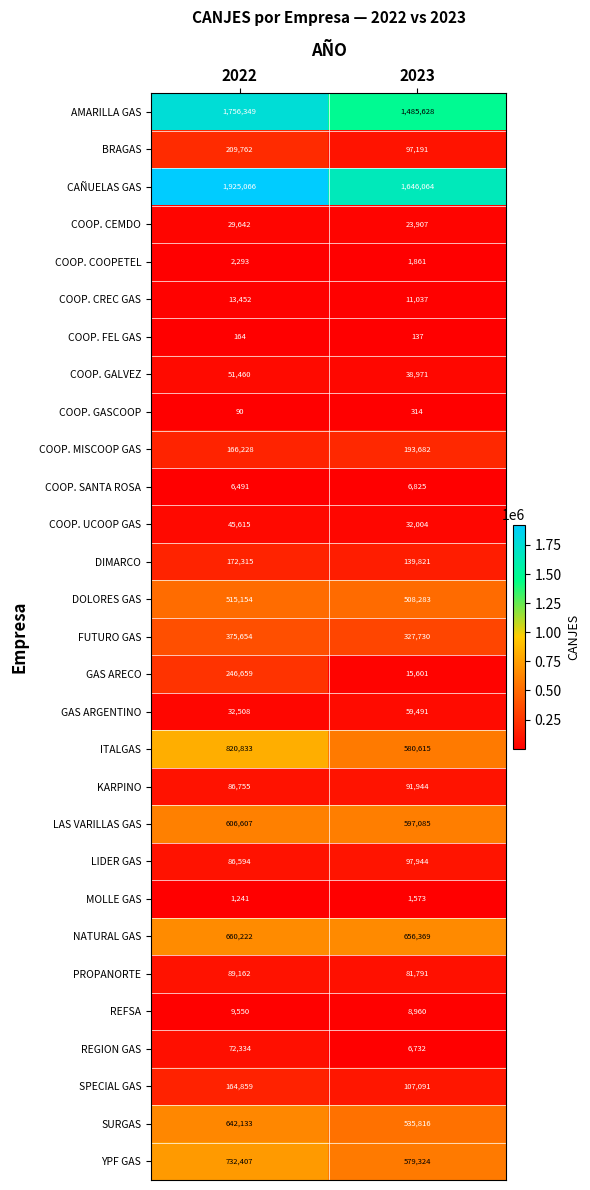

How many data points does each series have?

2